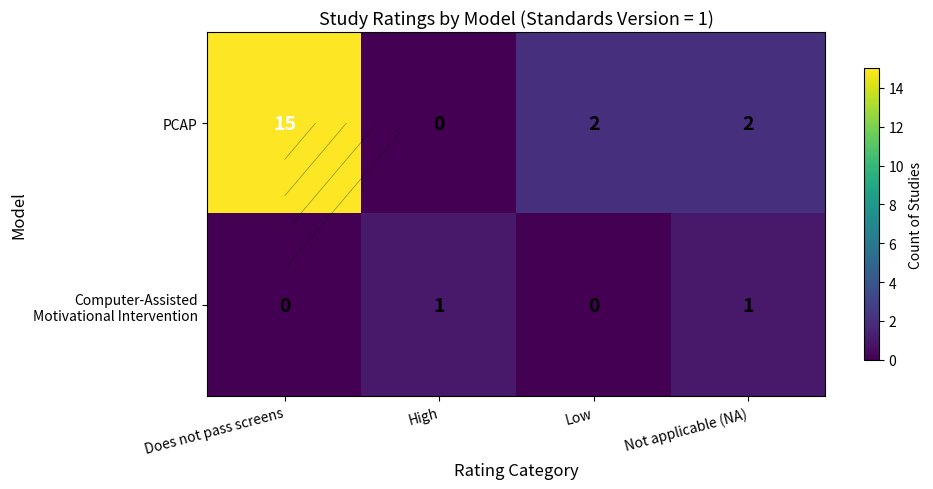

At which category is the sum across all series the highest?

Does not pass screens